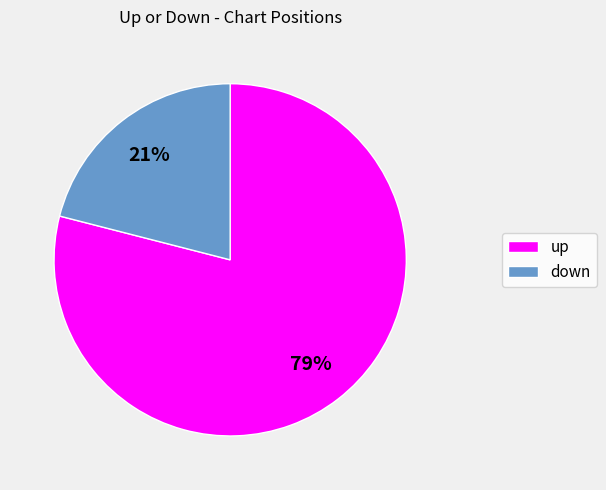

To the nearest percent, what portion does up represent?

79%